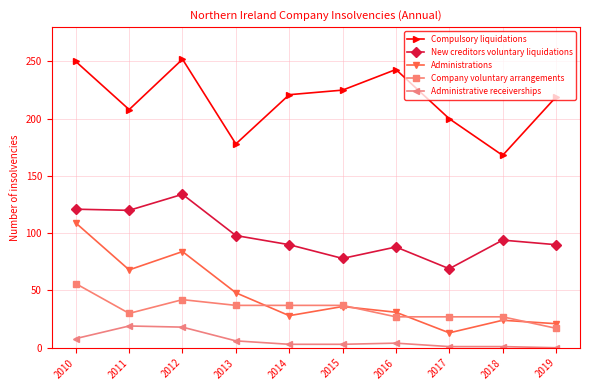

In Administrations, how many points are lower than both neighbors (excluding endpoints)?

3